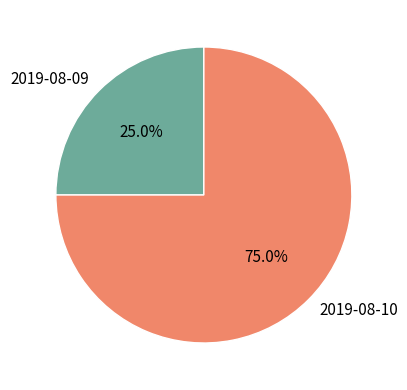

Count the number of slices in the pie.

2